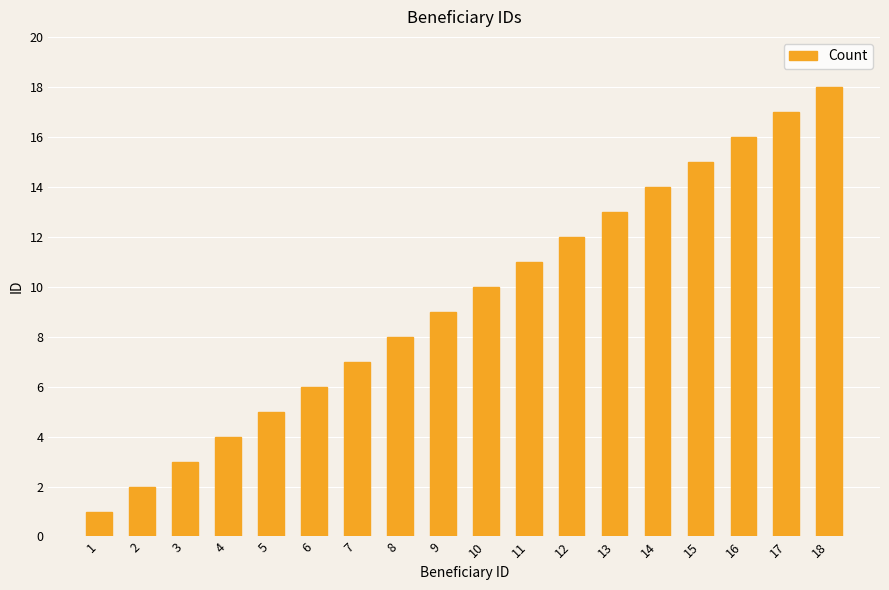

What is the difference between the values at 17 and 9?

8